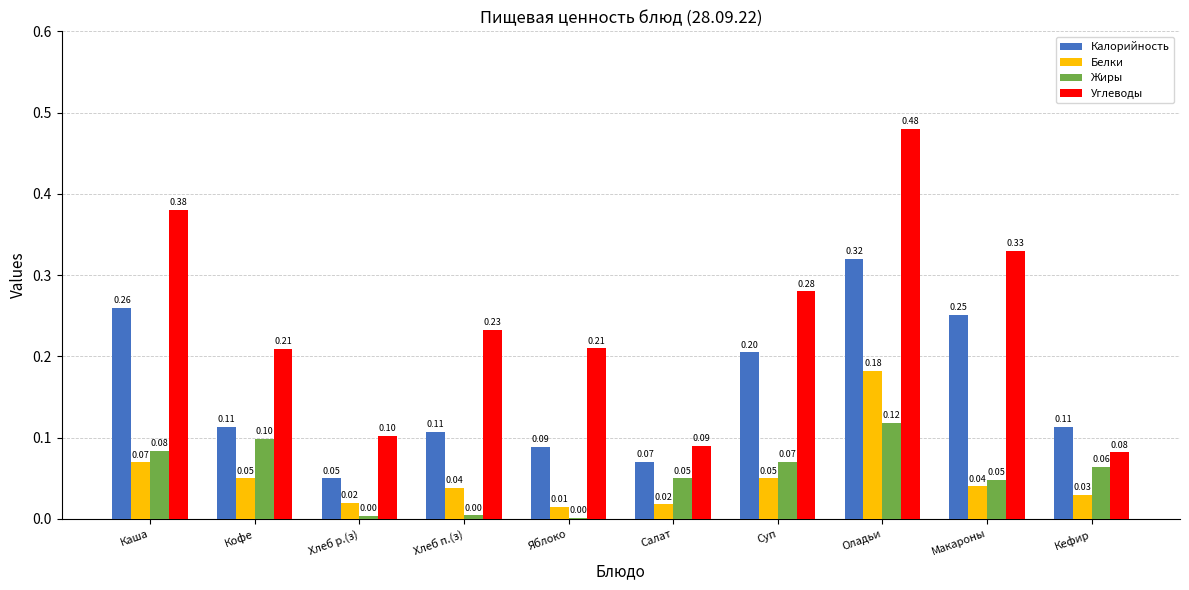

Which series changed the most between Каша and Оладьи?

Белки